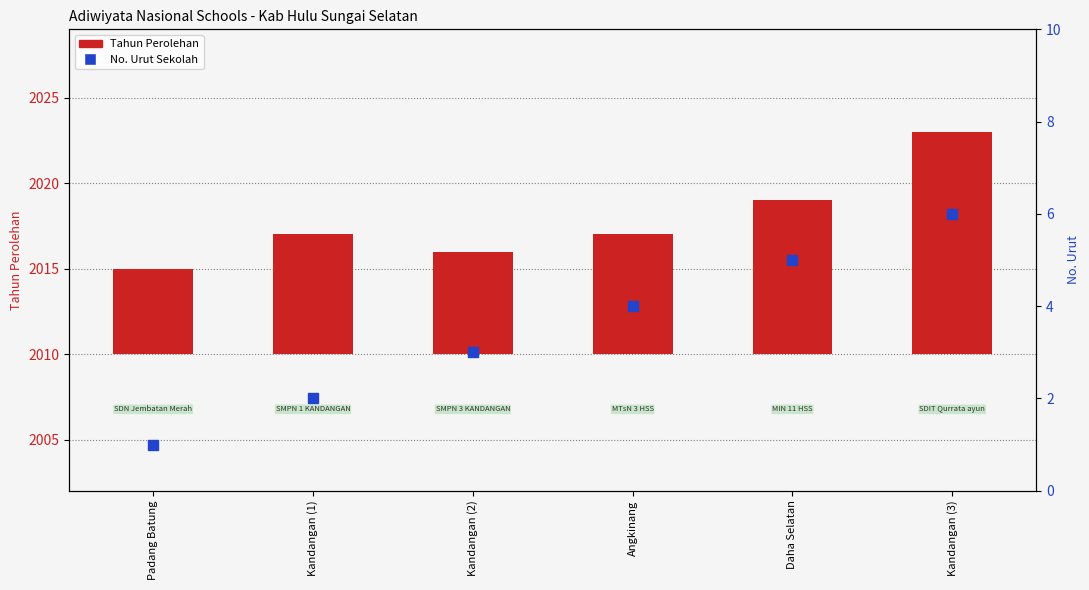

Which series reaches the maximum Y coordinate?

Tahun Perolehan